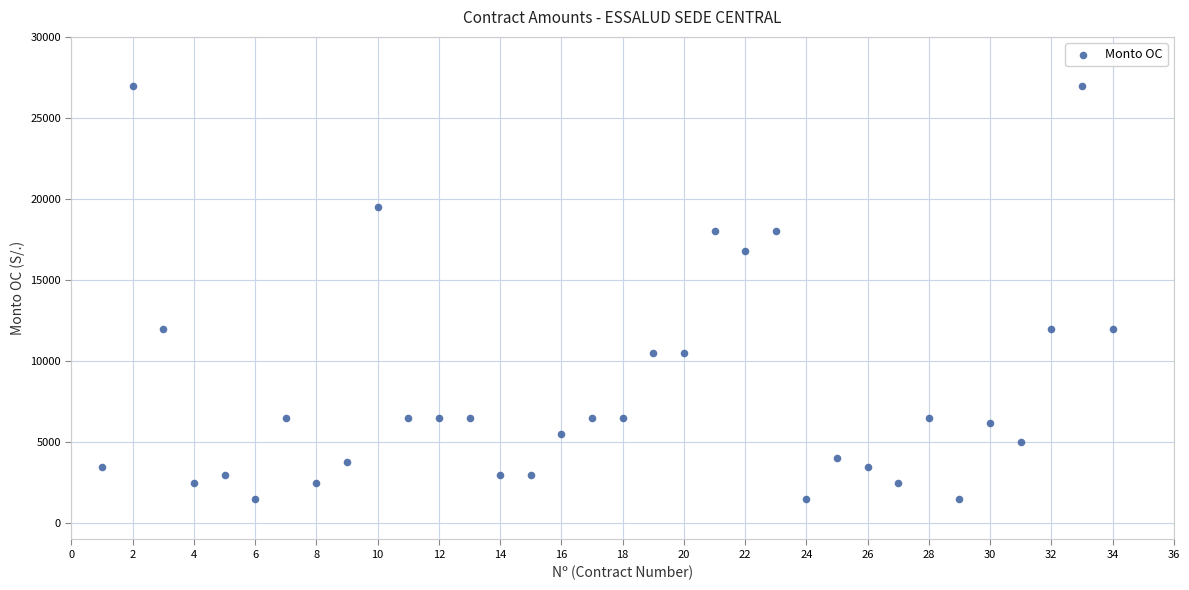

What is the range of X values (max minus min)?

33.0